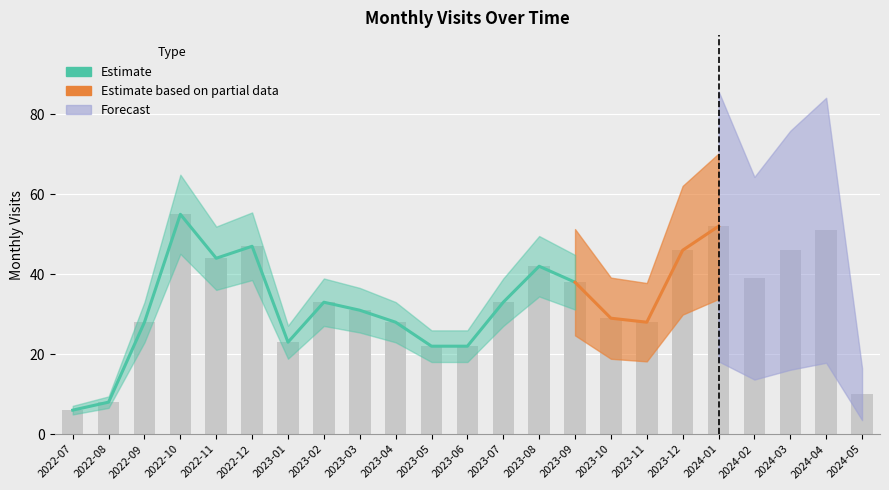

How many data points are less than 31?

7